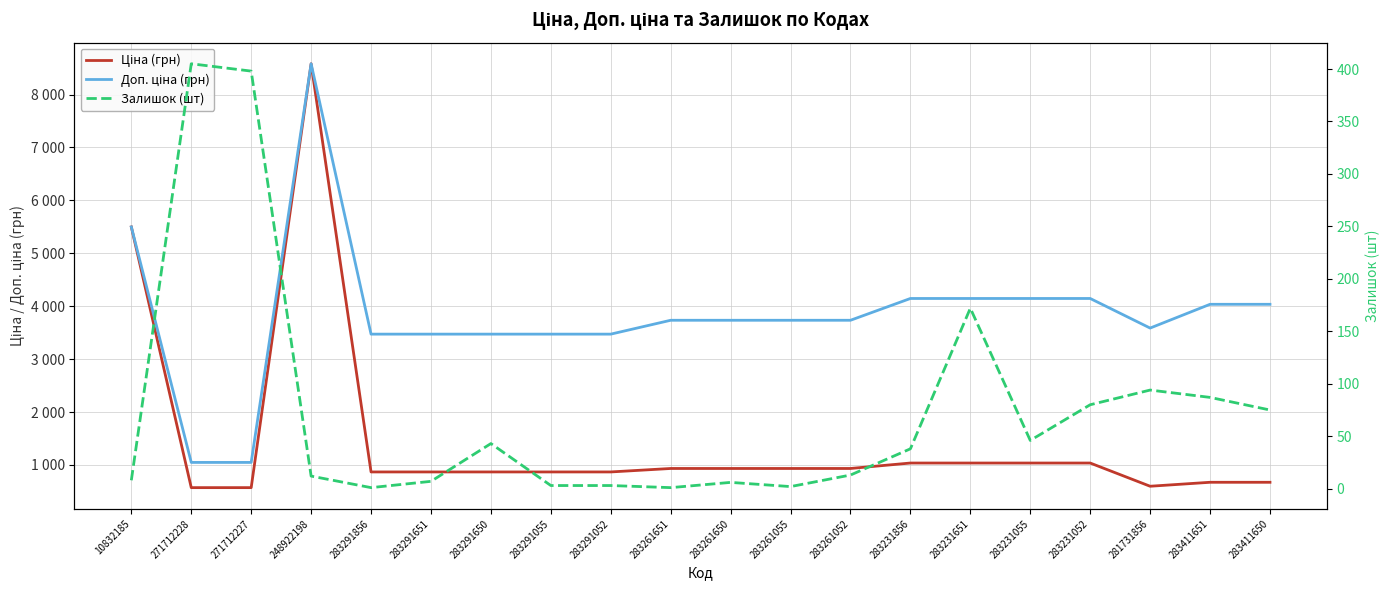

What is the difference between the Доп. ціна (грн) values at 283261055 and 248922198?

4847.0